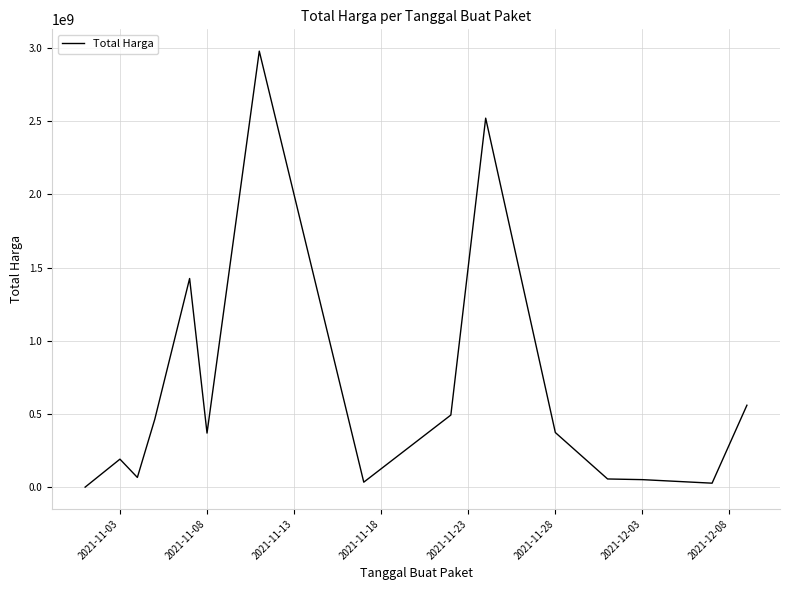

What is the greatest value displayed?

2979433240